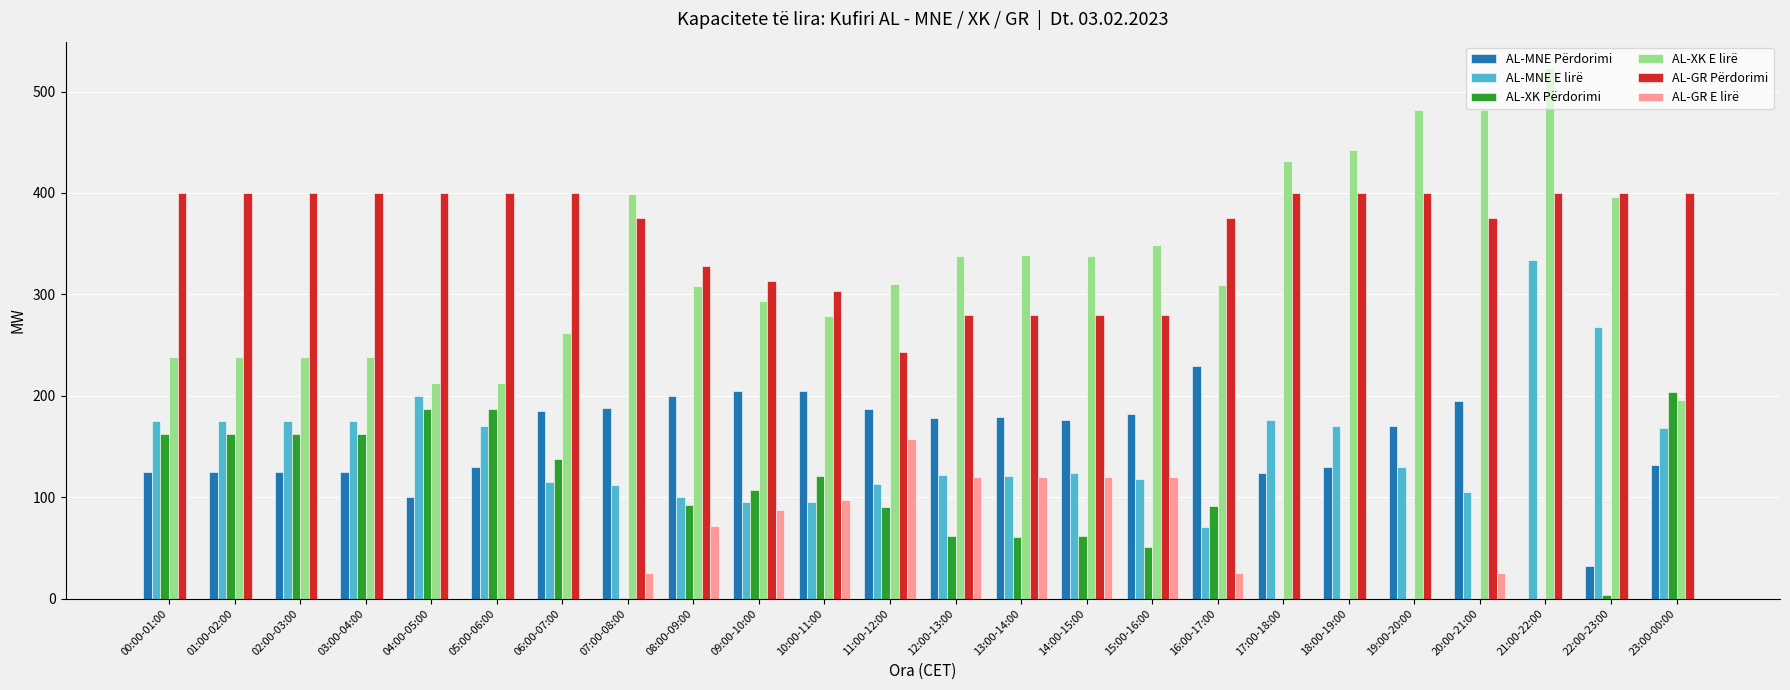

The AL-XK E lirë series shows 204 at 12:00-13:00. True or false?

False